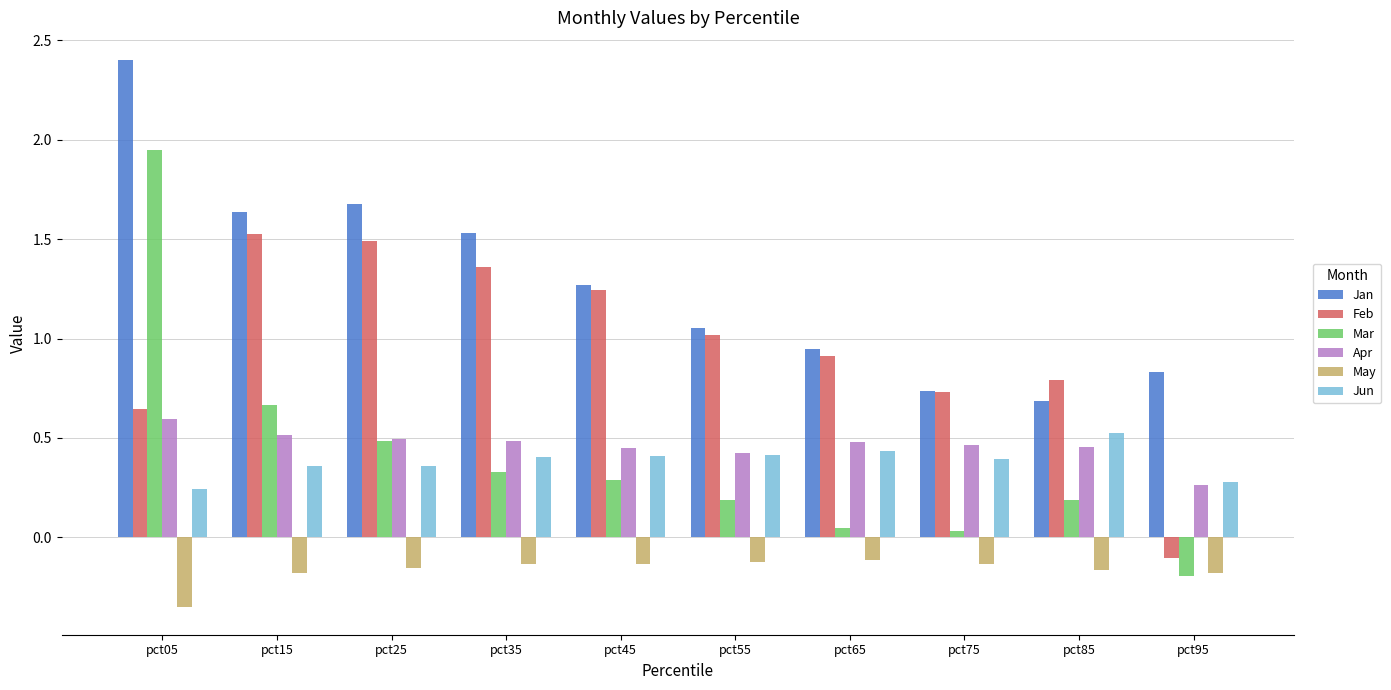

Is the value of May at pct55 greater than the value of Jan at pct75?

No